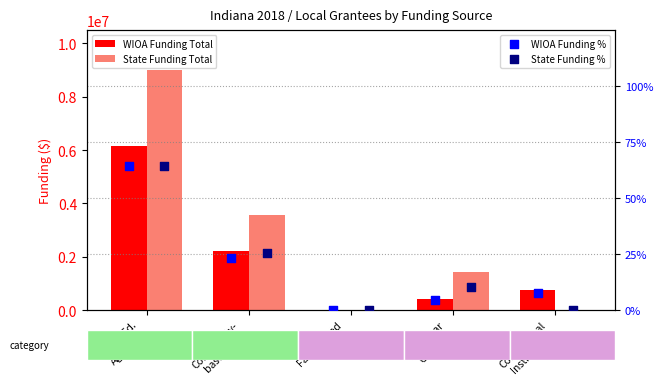

At which category is the sum across all series the highest?

Local Ed.
Agencies